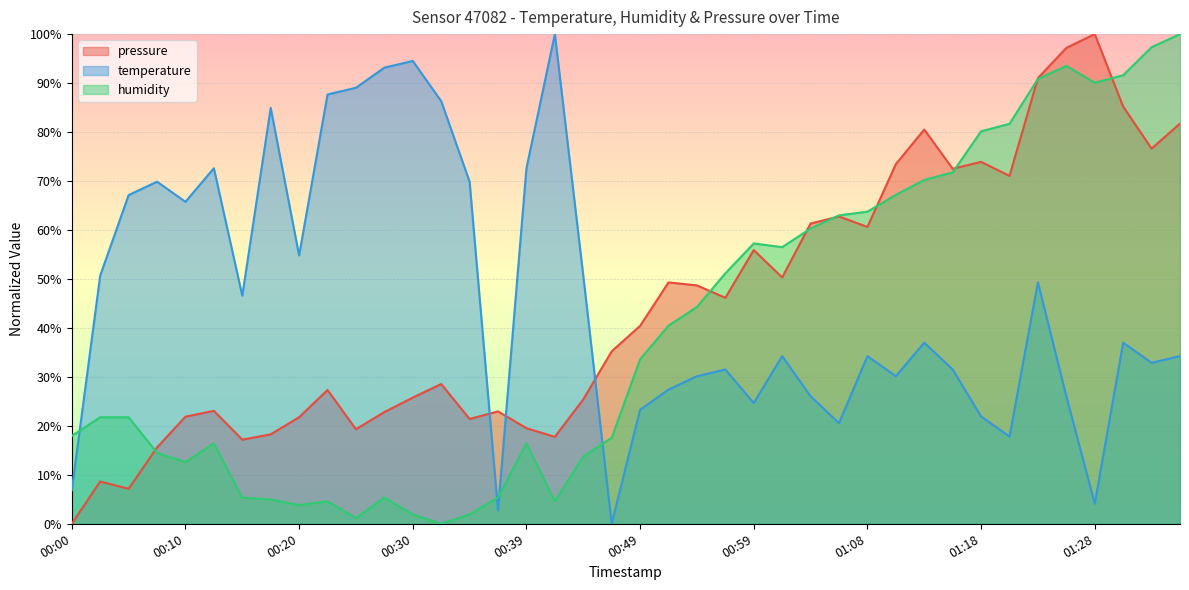

Reading right to left, list all the values displayed in this chart.

pressure: 01:35=81.7	01:33=76.6	01:30=85.2	01:28=100.0	01:25=97.2	01:23=91.0	01:20=71.1	01:18=73.9	01:16=72.5	01:13=80.5	01:11=73.4	01:08=60.6	01:06=62.8	01:03=61.3	01:01=50.3	00:59=55.9	00:56=46.2	00:54=48.7	00:51=49.3	00:49=40.4	00:46=35.2	00:44=25.4	00:42=17.8	00:39=19.5	00:37=23.0	00:34=21.4	00:32=28.5	00:30=25.8	00:27=22.8	00:25=19.3	00:22=27.3	00:20=21.8	00:17=18.3	00:15=17.2	00:13=23.1	00:10=21.9	00:08=15.6	00:05=7.1	00:03=8.6	00:00=0.0
temperature: 01:35=34.2	01:33=32.9	01:30=37.0	01:28=4.1	01:25=26.0	01:23=49.3	01:20=17.8	01:18=21.9	01:16=31.5	01:13=37.0	01:11=30.1	01:08=34.2	01:06=20.5	01:03=26.0	01:01=34.2	00:59=24.7	00:56=31.5	00:54=30.1	00:51=27.4	00:49=23.3	00:46=0.0	00:44=50.7	00:42=100.0	00:39=72.6	00:37=2.7	00:34=69.9	00:32=86.3	00:30=94.5	00:27=93.2	00:25=89.0	00:22=87.7	00:20=54.8	00:17=84.9	00:15=46.6	00:13=72.6	00:10=65.8	00:08=69.9	00:05=67.1	00:03=50.7	00:00=6.8
humidity: 01:35=100.0	01:33=97.3	01:30=91.6	01:28=90.1	01:25=93.5	01:23=90.8	01:20=81.7	01:18=80.2	01:16=71.8	01:13=70.2	01:11=67.2	01:08=63.7	01:06=63.0	01:03=60.3	01:01=56.5	00:59=57.3	00:56=51.1	00:54=44.3	00:51=40.5	00:49=33.6	00:46=17.6	00:44=13.7	00:42=4.6	00:39=16.4	00:37=5.3	00:34=1.9	00:32=0.0	00:30=1.9	00:27=5.3	00:25=1.1	00:22=4.6	00:20=3.8	00:17=5.0	00:15=5.3	00:13=16.4	00:10=12.6	00:08=14.5	00:05=21.8	00:03=21.8	00:00=17.9